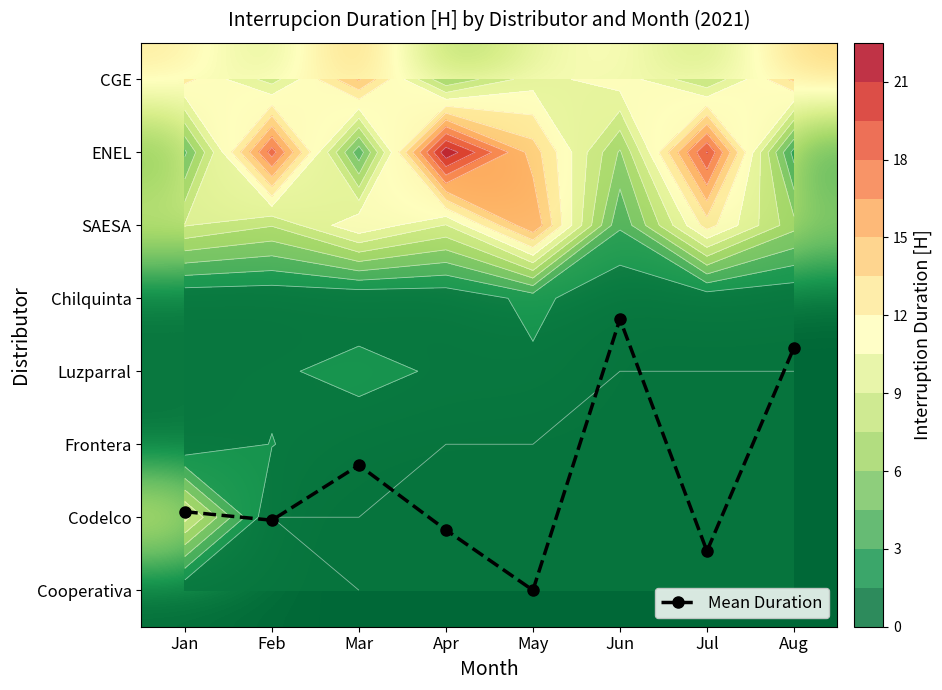

Which series has the widest spread of values?

ENEL